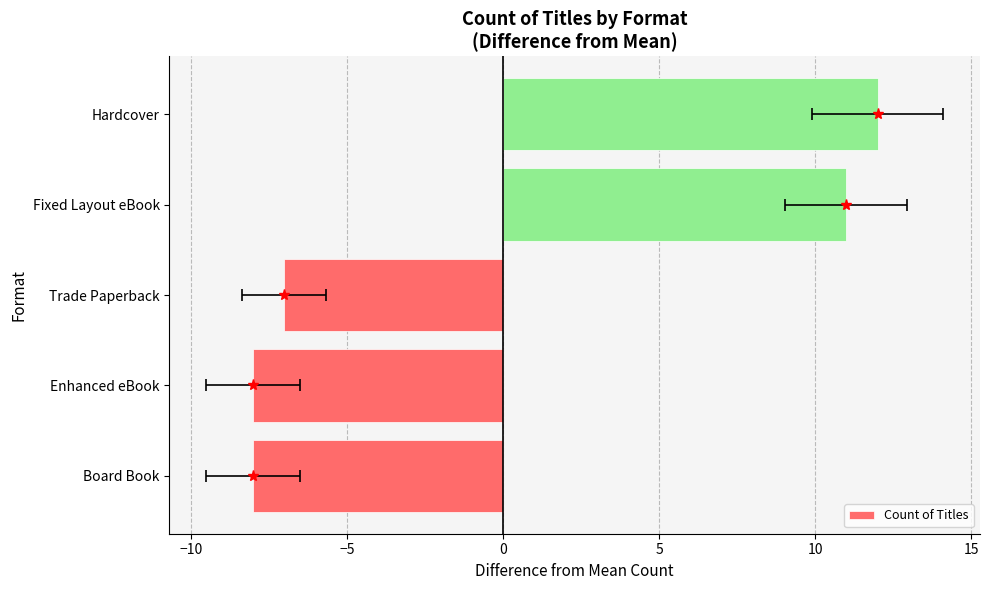

Reading left to right, extract all data points from this chart.

-8	-8	-7	11	12